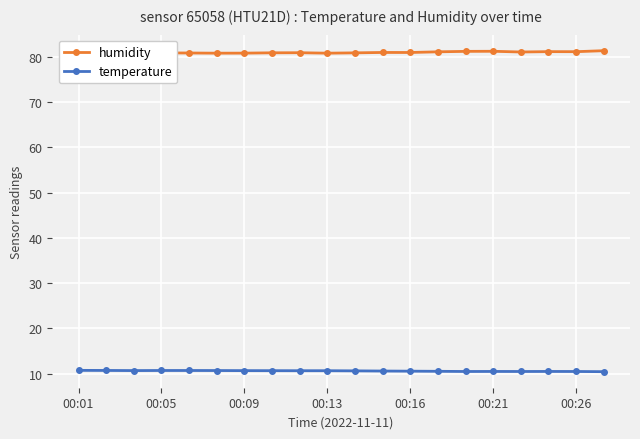

Count the number of categories in the chart.

20